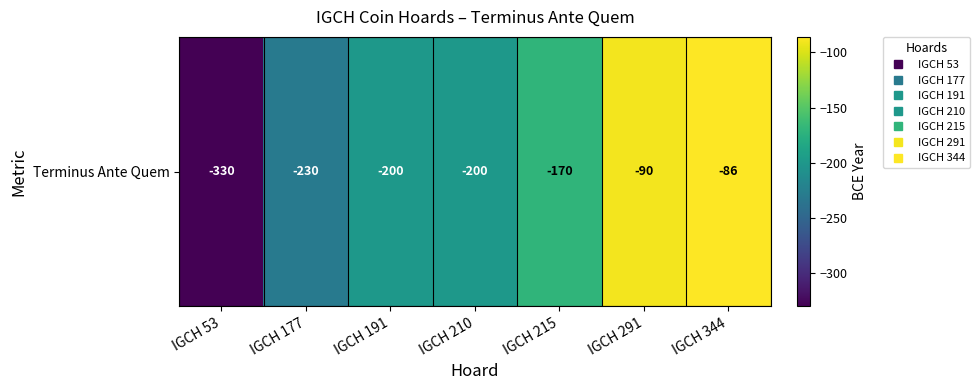

Rank the categories by value from highest to lowest.

IGCH 344, IGCH 291, IGCH 215, IGCH 191, IGCH 210, IGCH 177, IGCH 53